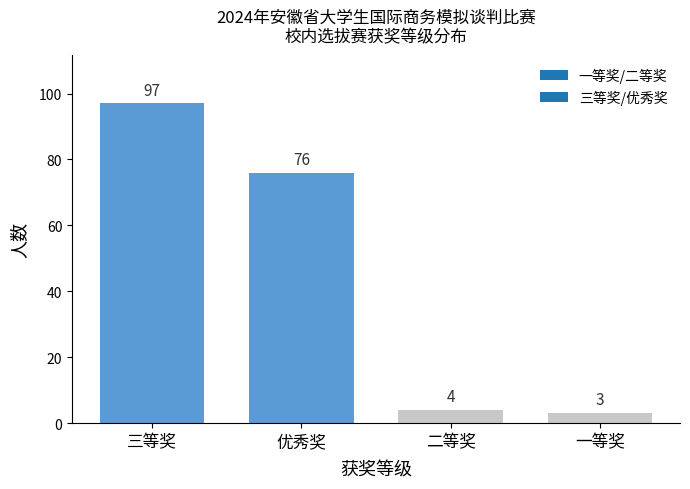

Reading left to right, what are all the values shown in this chart?

97	76	4	3